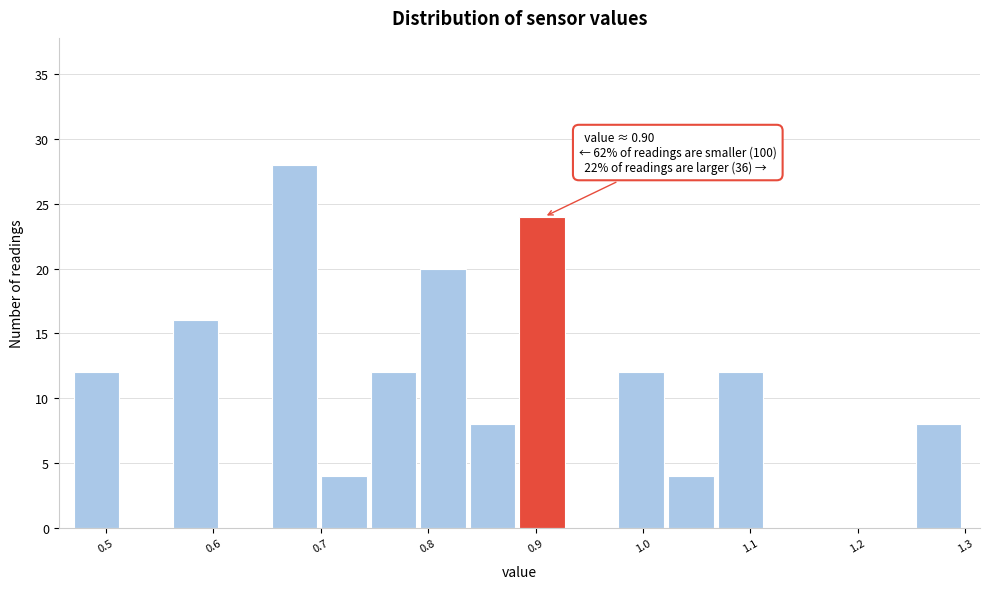

Which range on the x-axis has the tallest bar?

0.65 to 0.70